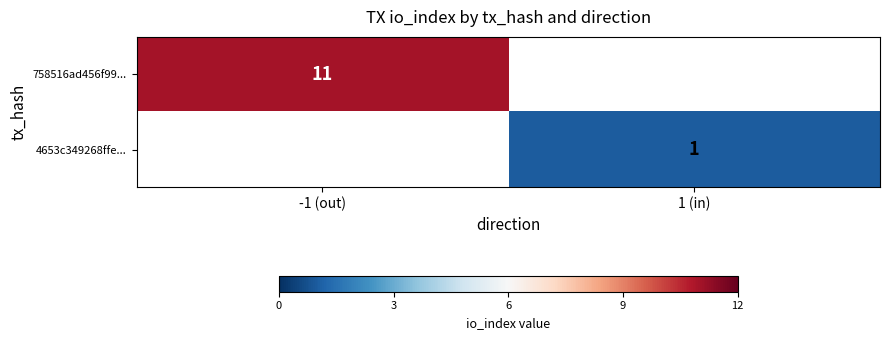

The 4653c349268ffe... series shows 1 at 1 (in). True or false?

True